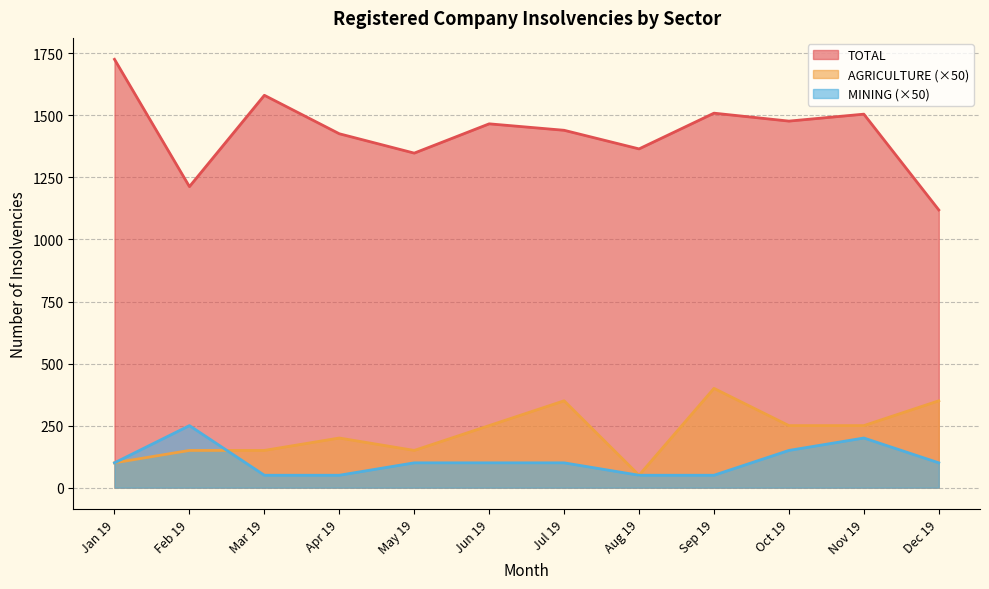

Which category has the lowest value across all series?

Aug 19